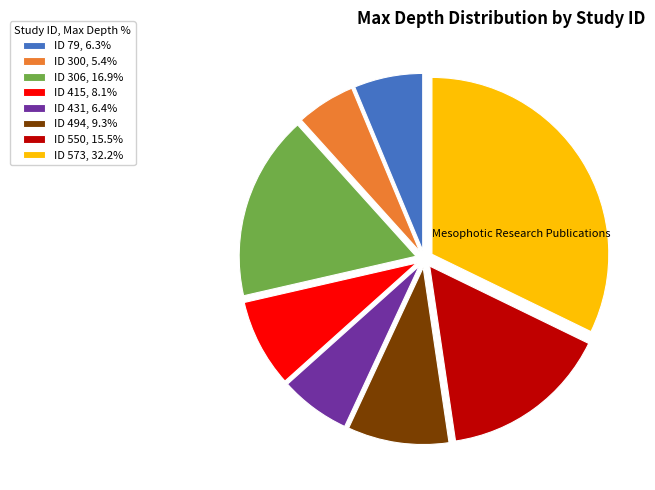

What is the ratio of the value at ID 306, 16.9% to the value at ID 79, 6.3%?

2.7